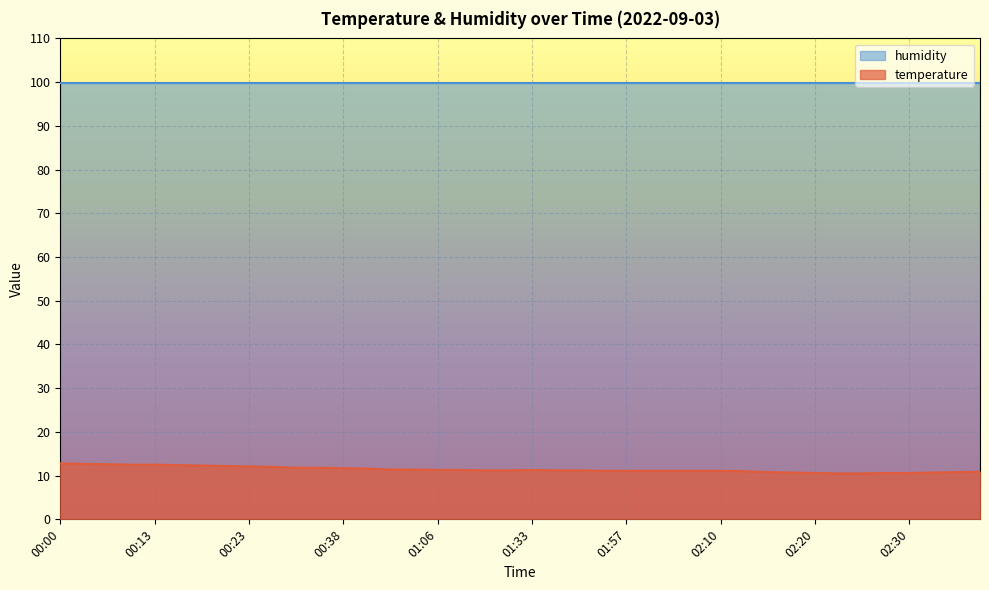

The value at 02:02 is 11.1. True or false?

True